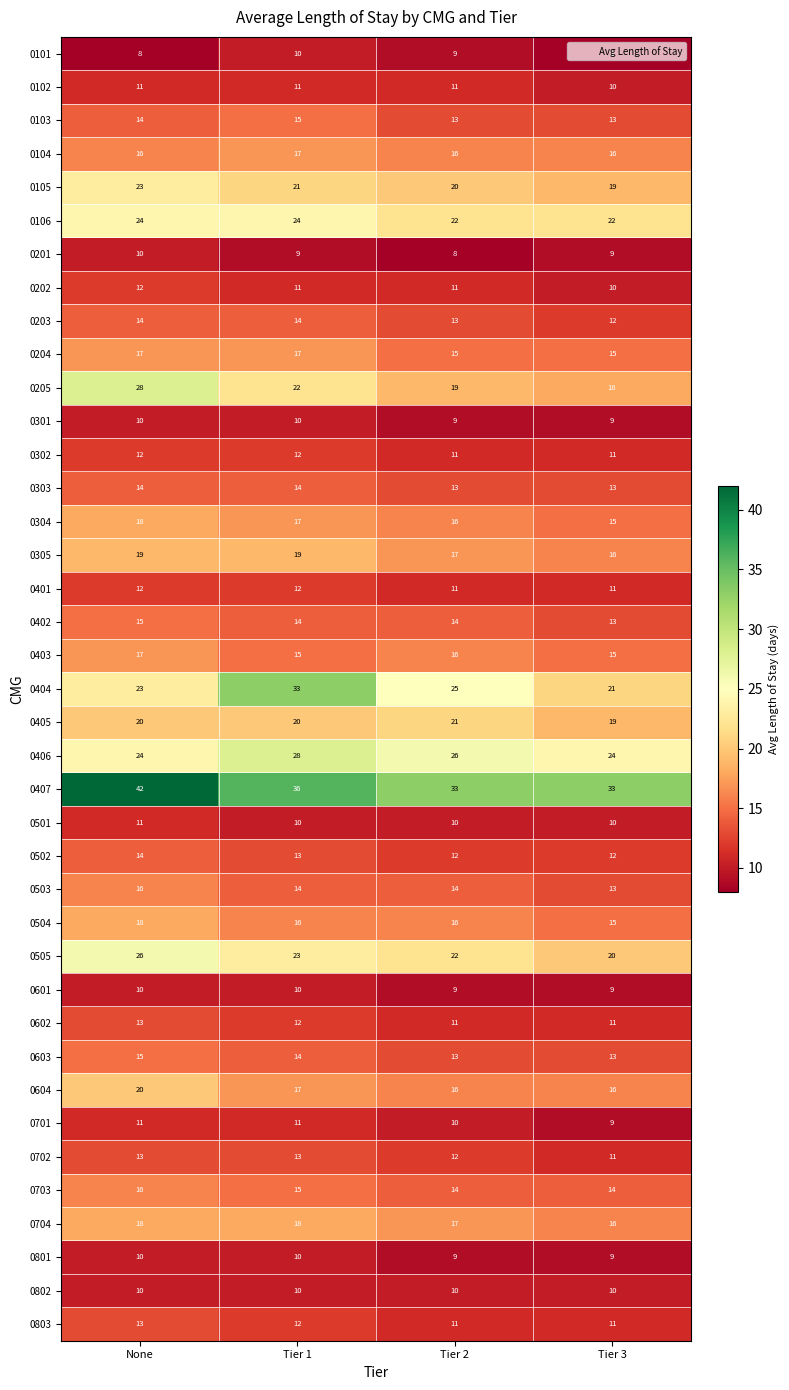

Which label corresponds to the largest value in the chart?

None